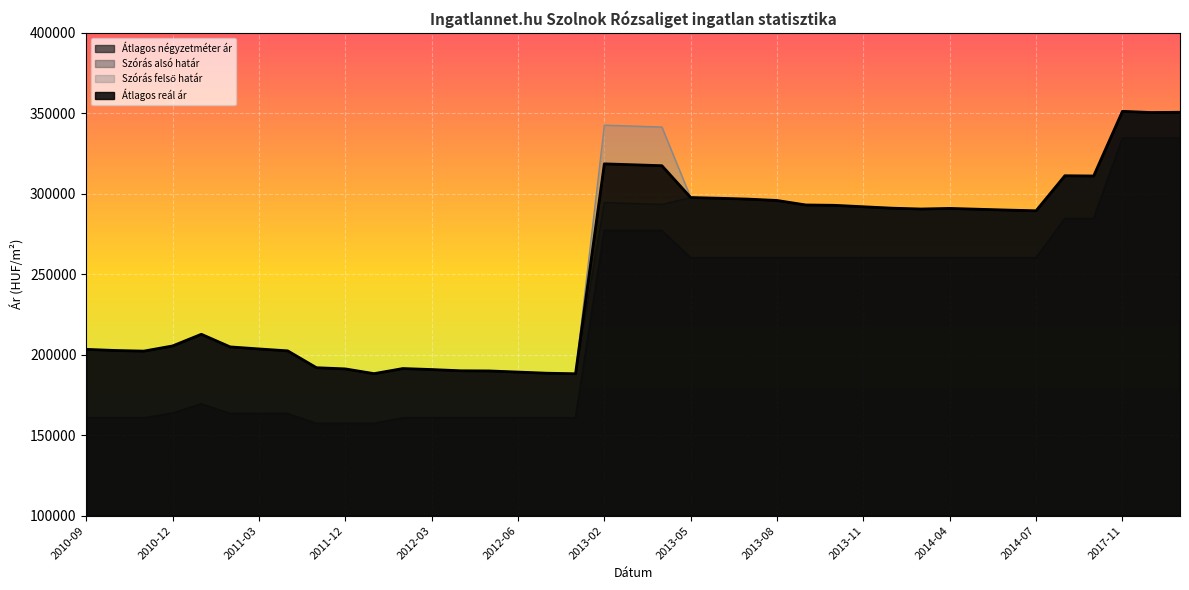

Reading right to left, extract all data points from this chart.

Átlagos négyzetméter ár: 334482	334482	334482	284482	284482	260135	260135	260135	260135	260135	260135	260135	260135	260135	260135	260135	260135	260135	277126	277126	277126	160738	160738	160738	160738	160738	160738	160738	157272	157272	157272	163333	163333	163333	169393	163623	160738	160738	160738
Szórás alsó határ: 350647	350481	351230	311053	311207	289439	289876	290388	290902	290534	291049	291934	292826	293049	295836	296675	297211	297672	293415	293991	294570	188166	188515	189217	189924	190026	190790	191406	188241	191189	191927	202394	203591	204861	212703	205457	202236	202640	203335
Szórás felső határ: 350647	350481	351230	311053	311207	289439	289876	290388	290902	290534	291049	291934	292826	293049	295836	296675	297211	297672	341471	342047	342626	188166	188515	189217	189924	190026	190790	191406	188241	191189	191927	202394	203591	204861	212703	205457	202236	202640	203335
Átlagos reál ár: 350647	350481	351230	311053	311207	289439	289876	290388	290902	290534	291049	291934	292826	293049	295836	296675	297211	297672	317443	318019	318598	188166	188515	189217	189924	190026	190790	191406	188241	191189	191927	202394	203591	204861	212703	205457	202236	202640	203335